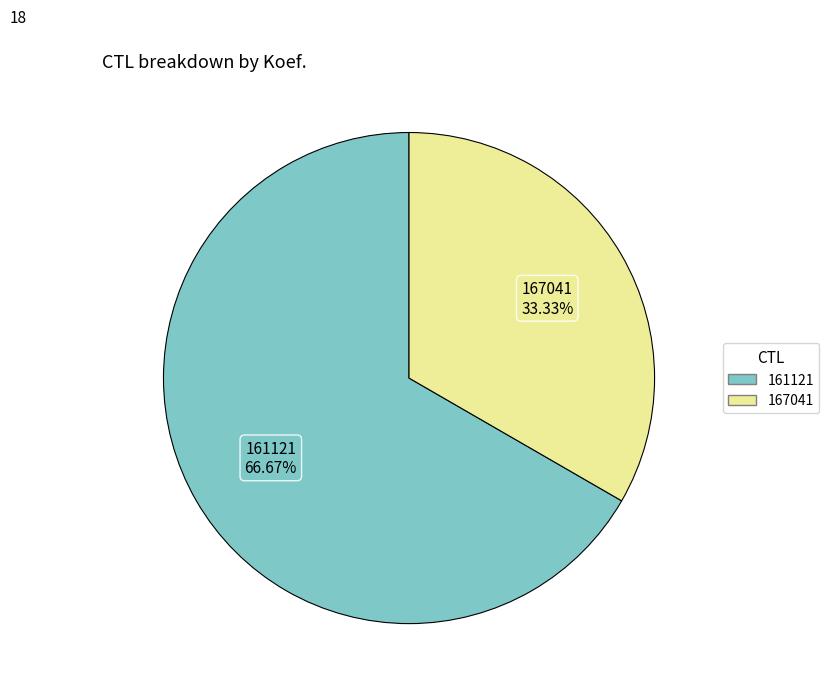

Between 161121 and 167041, which is larger?

161121